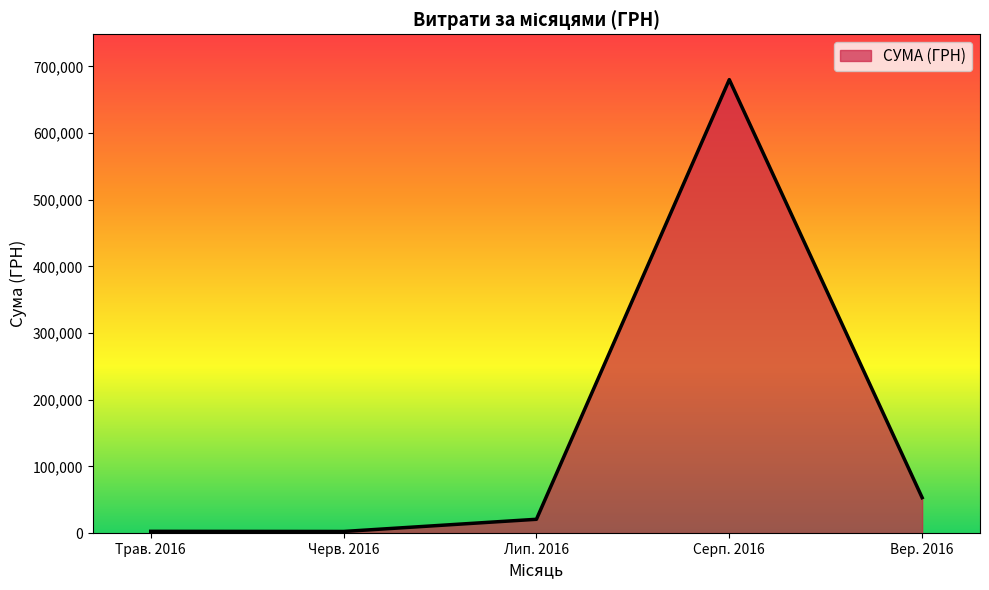

Is it true that the value at Серп. 2016 is 680128.3?

True